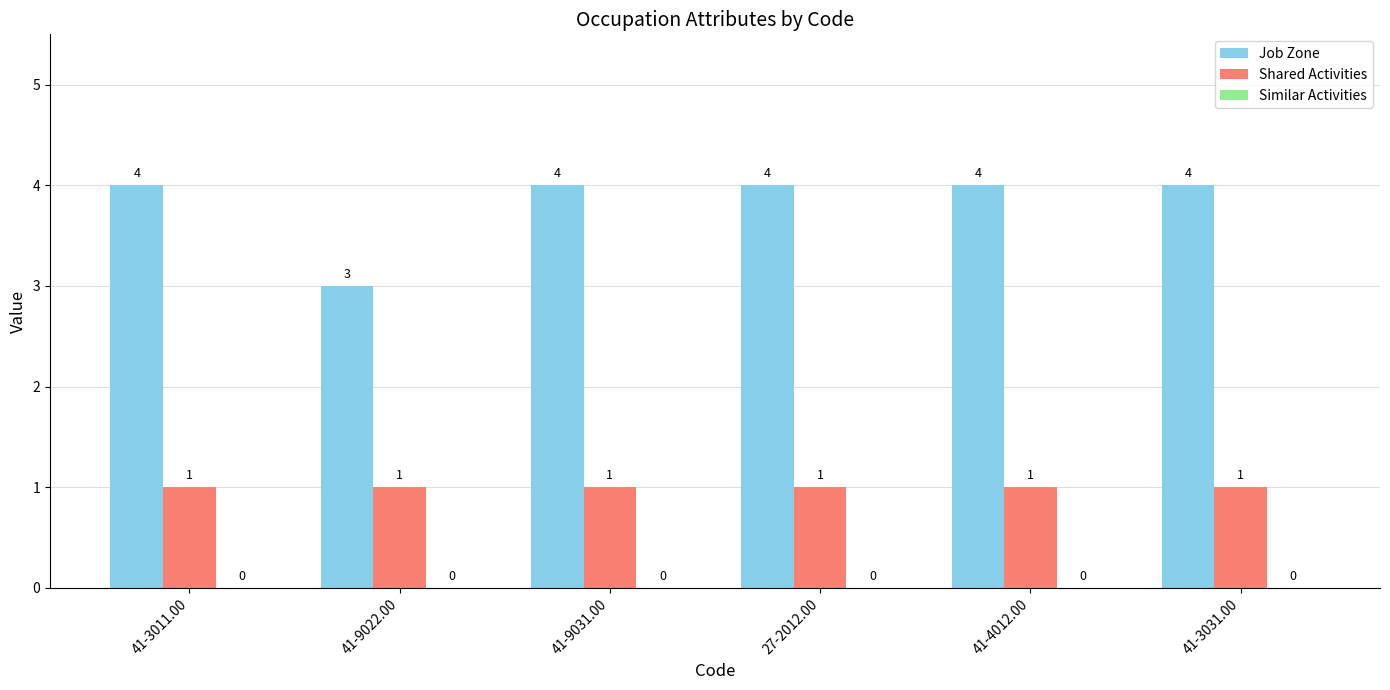

What is the minimum value for Job Zone?

3